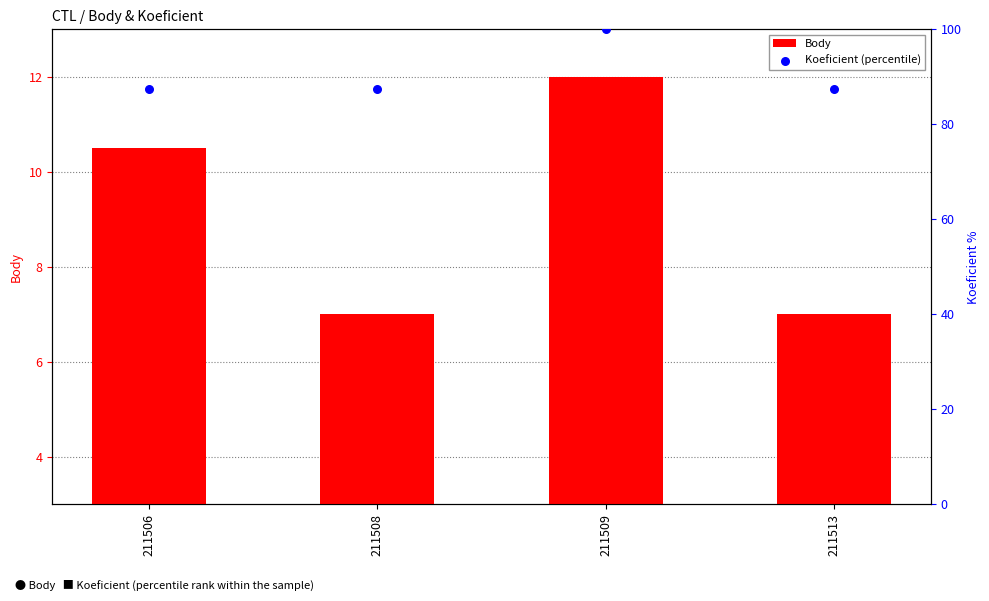

Is the value of Body at 211513 greater than the value of Koeficient (percentile) at 211508?

No